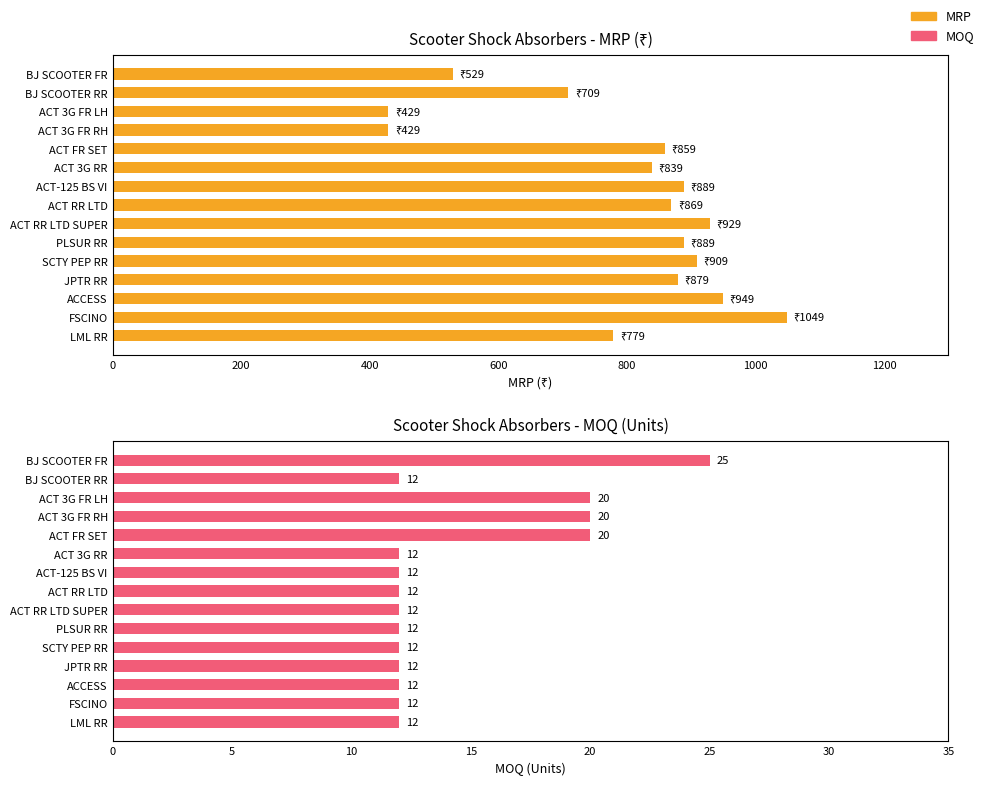

Which series has the widest spread of values?

MRP